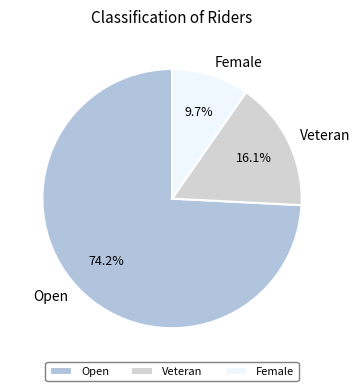

Which category accounts for the majority?

Open